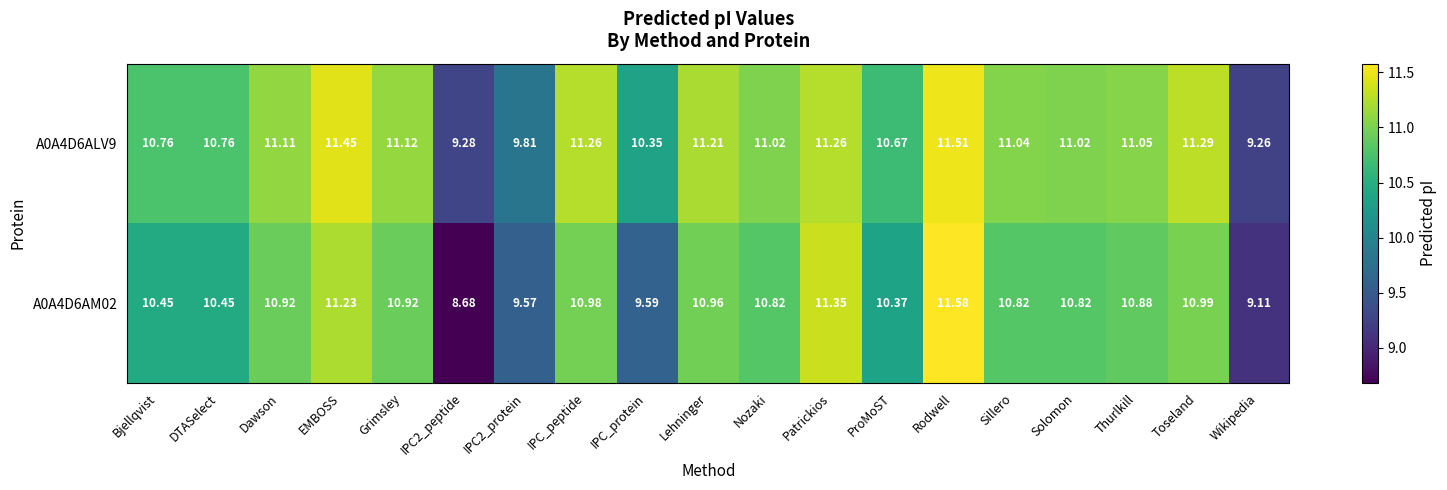

At which label is A0A4D6AM02 closest to 10?

ProMoST